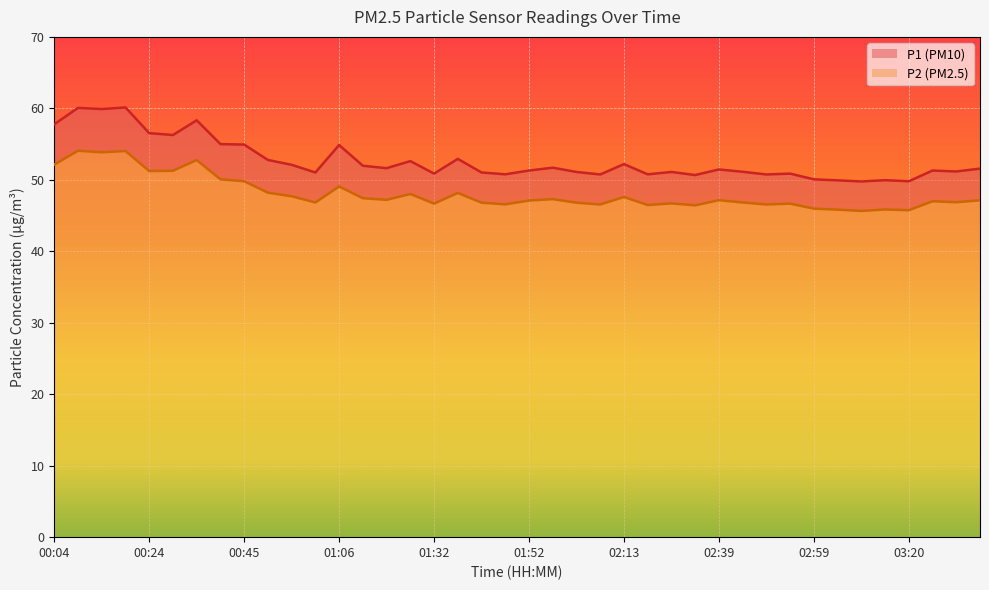

True or false: P2 has a value of 47.0 at 03:25.

True